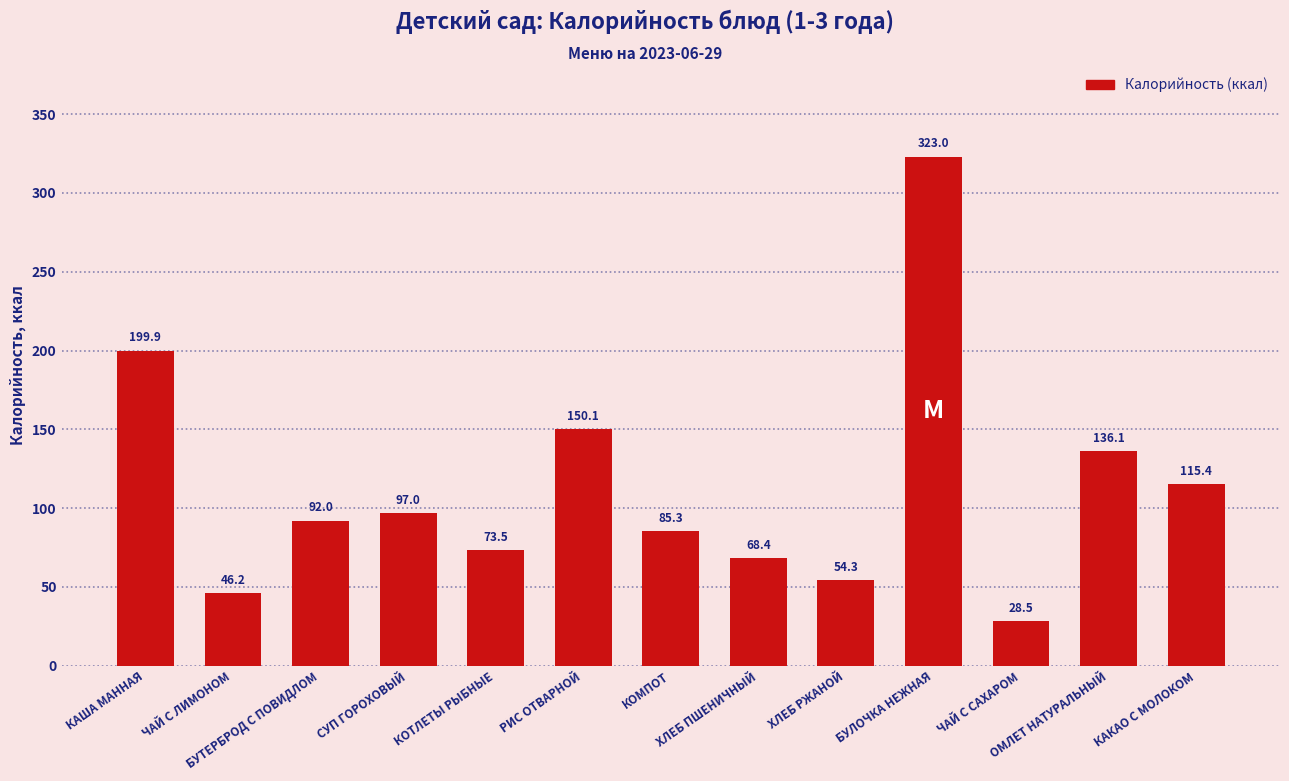

Is it true that the value at СУП ГОРОХОВЫЙ is 97.0?

True